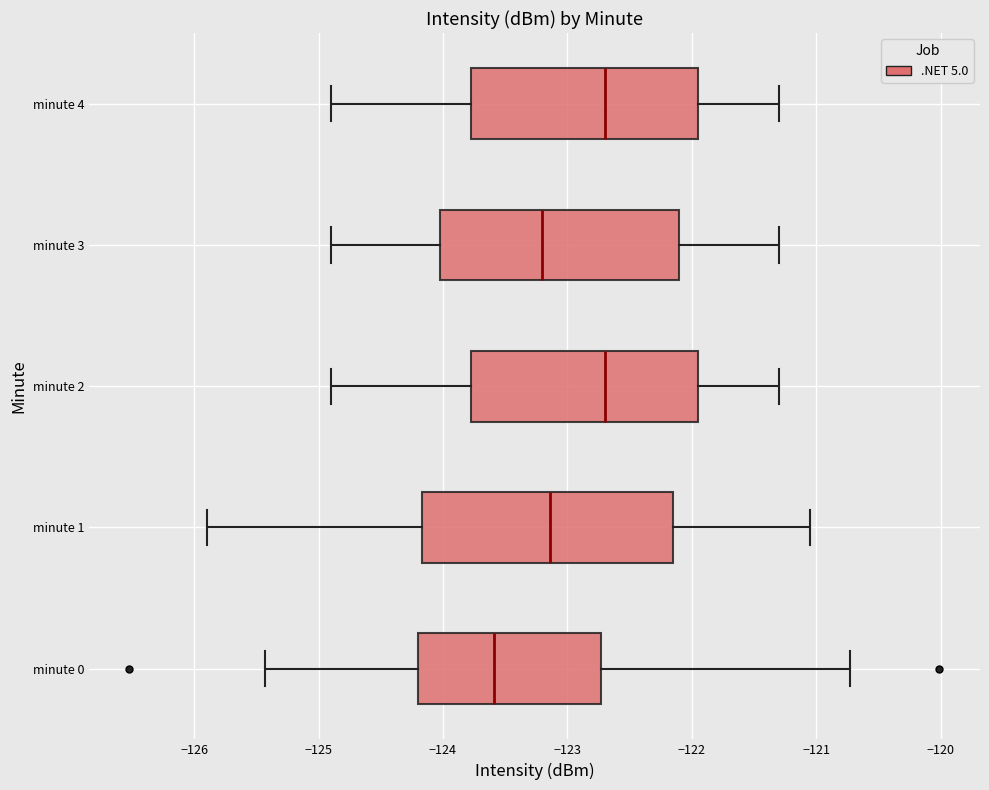

Reading bottom to top, transcribe this box plot: for each box, give where its median line is, the range the box spans, and where its two whiskers end, as read against the x-axis. The values are not printed on the chart, so give them approximately, as read against the axis.

minute 0: median -123.6, box -124.2 to -122.7, whiskers -125.4 to -120.7
minute 1: median -123.1, box -124.2 to -122.1, whiskers -125.9 to -121.0
minute 2: median -122.7, box -123.8 to -121.9, whiskers -124.9 to -121.3
minute 3: median -123.2, box -124.0 to -122.1, whiskers -124.9 to -121.3
minute 4: median -122.7, box -123.8 to -121.9, whiskers -124.9 to -121.3